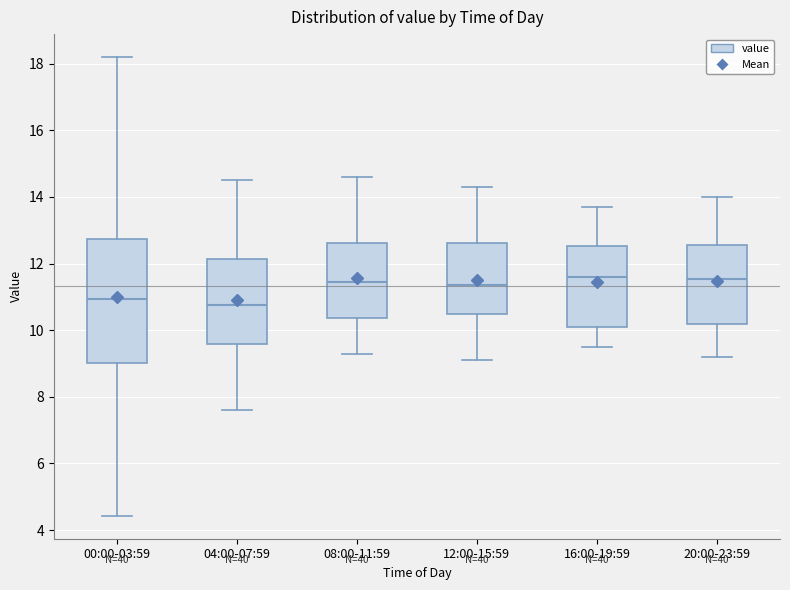

Where does the lower whisker of the box for 08:00-11:59 end on the y-axis? The values are not printed on the chart, so give them approximately, as read against the axis.

9.4